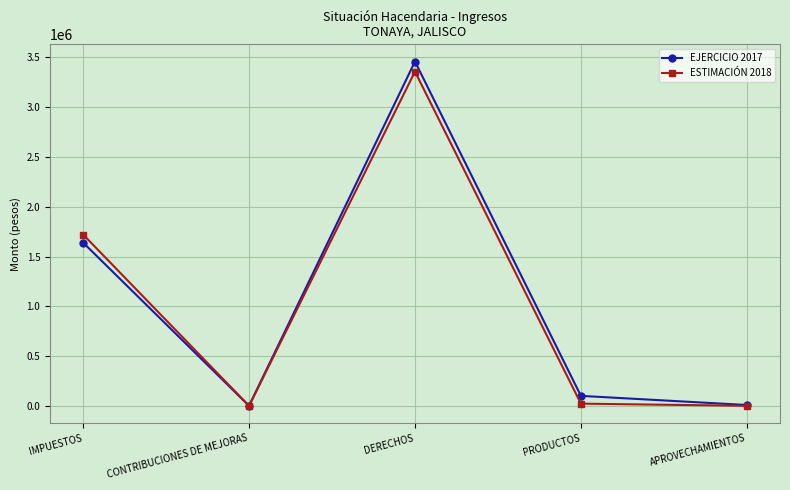

What is the sum of the ESTIMACIÓN 2018 values at DERECHOS and APROVECHAMIENTOS?

3359200